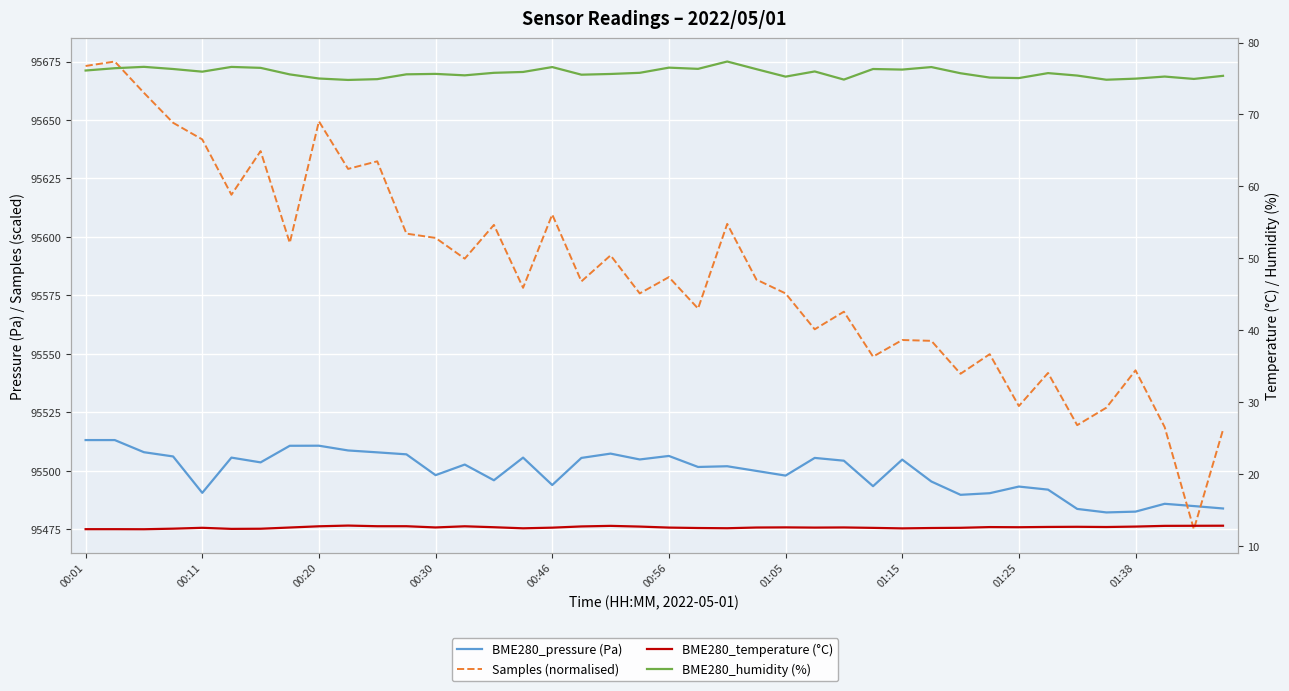

Rank the series by their maximum value, from lowest to highest.

BME280_temperature (°C), BME280_humidity (%), BME280_pressure (Pa), Samples (normalised)